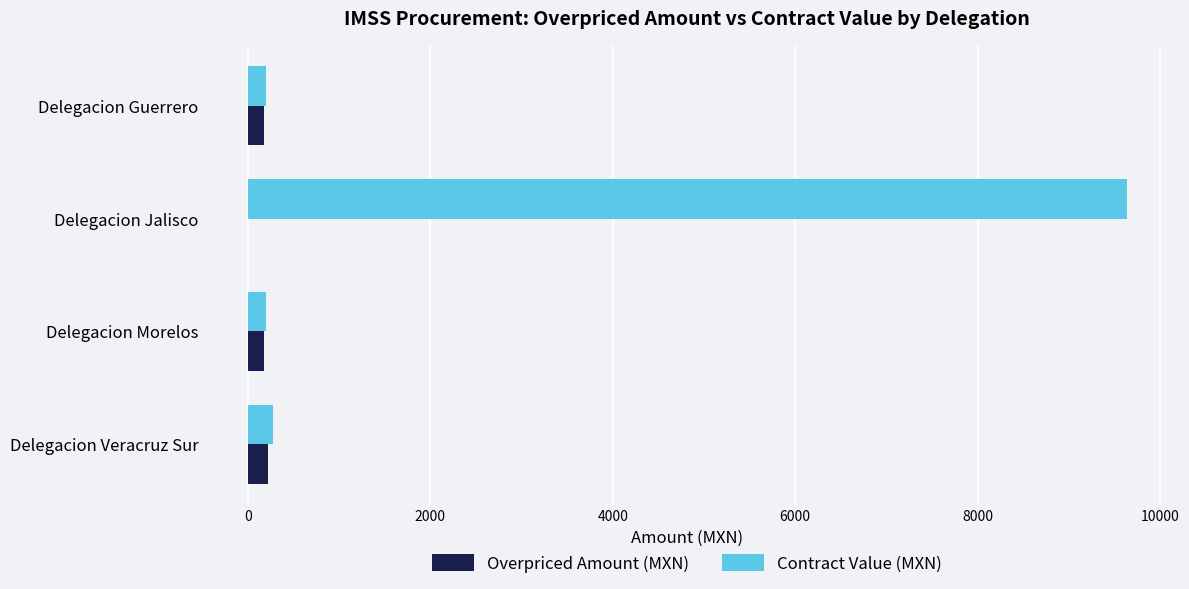

Which series has the widest spread of values?

Contract Value (MXN)